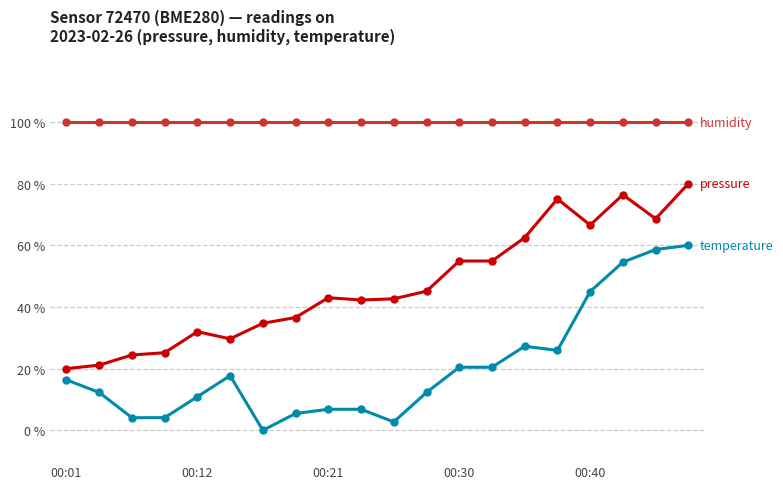

How many distinct data groups are displayed?

3